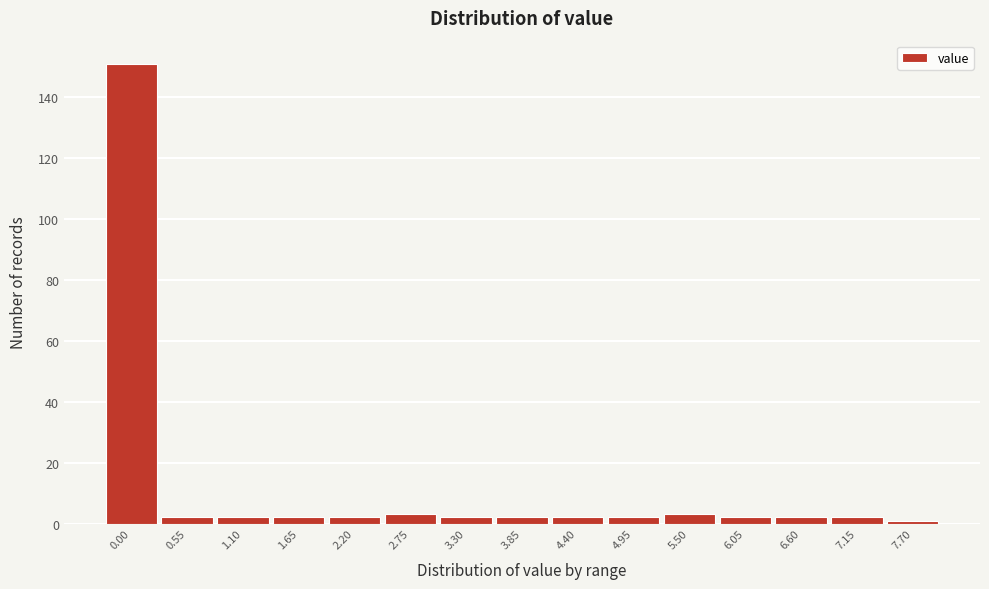

Reading right to left, extract all data points from this chart.

1	2	2	2	3	2	2	2	2	3	2	2	2	2	151